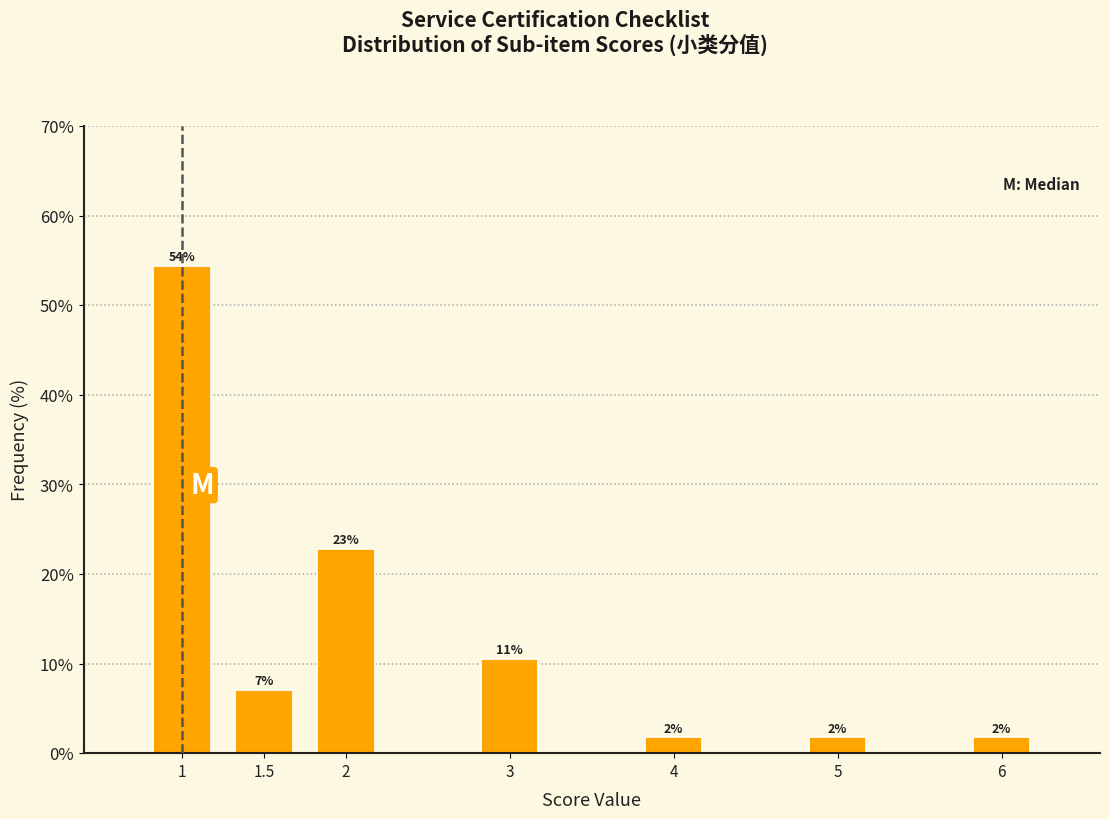

Are the bars horizontal?

No